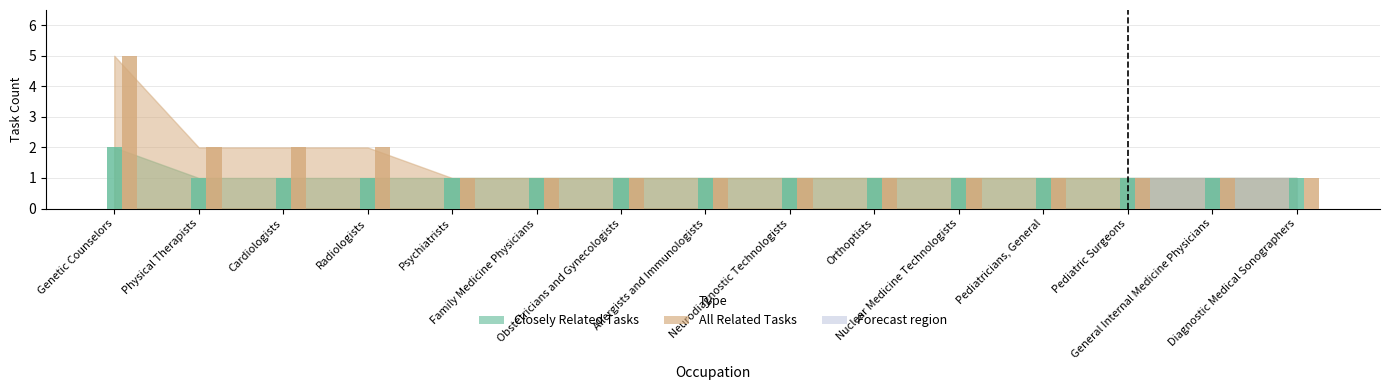

How many Closely Related Tasks values are between 1 and 2?

15